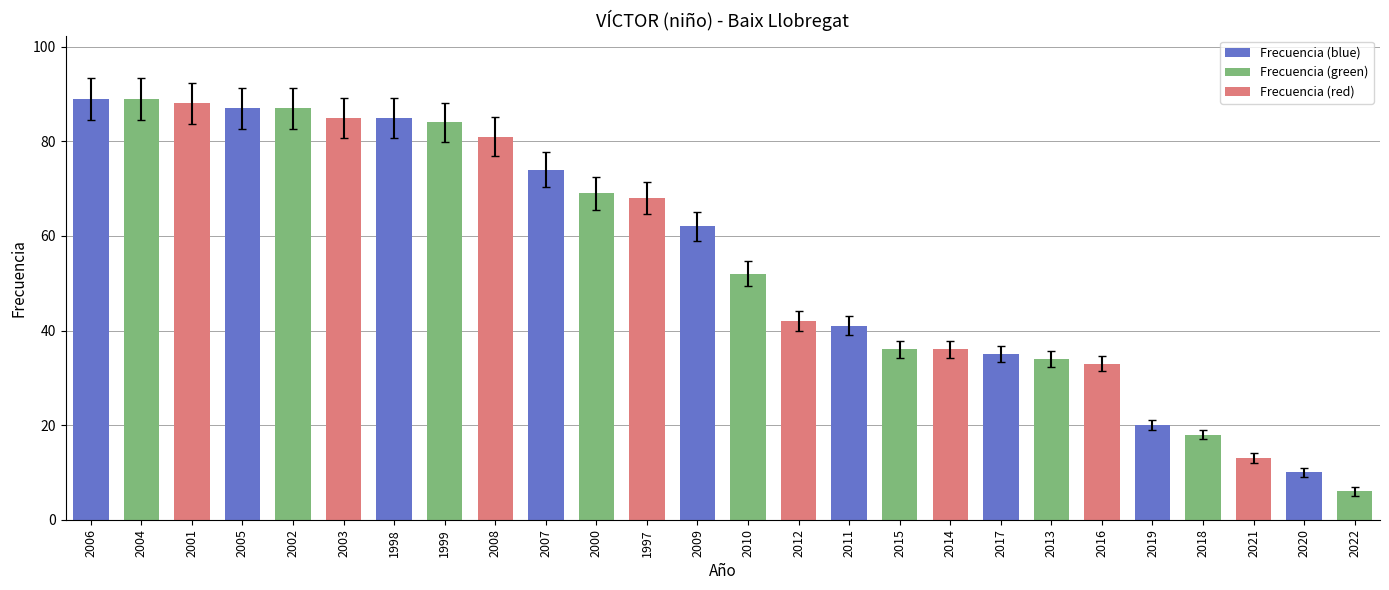

Reading left to right, extract all data points from this chart.

89	89	88	87	87	85	85	84	81	74	69	68	62	52	42	41	36	36	35	34	33	20	18	13	10	6